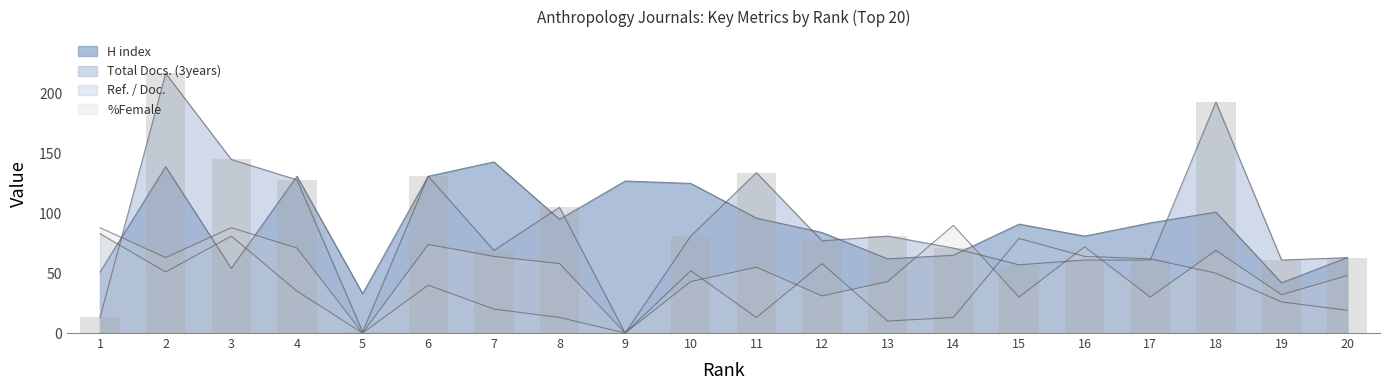

Reading right to left, list all the values displayed in this chart.

H index: 63	42	101	92	81	91	65	62	84	96	125	127	95	143	131	33	131	54	139	51
Total Docs. (3years): 63	61	193	61	61	57	71	81	77	134	81	0	105	69	131	1	128	145	217	13
Ref. / Doc.: 19	26	50	62	64	79	13	10	58	13	52	0	13	20	40	0	35	81	51	83
%Female: 48	32	69	30	72	30	90	43	31	55	43	0	58	64	74	0	71	88	63	88